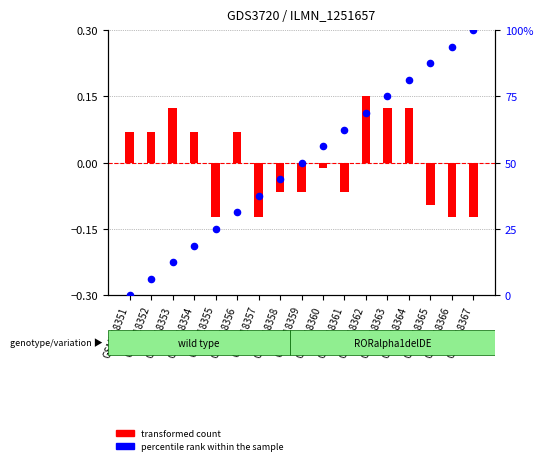

Which series reaches the minimum Y coordinate?

transformed count